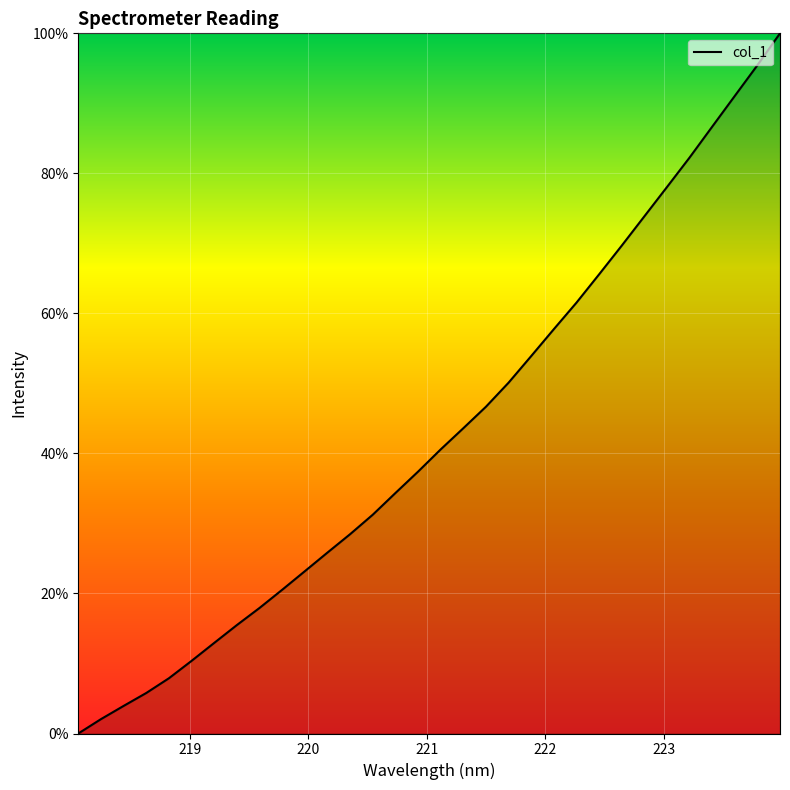

What is the difference between the maximum and minimum values?

100.0